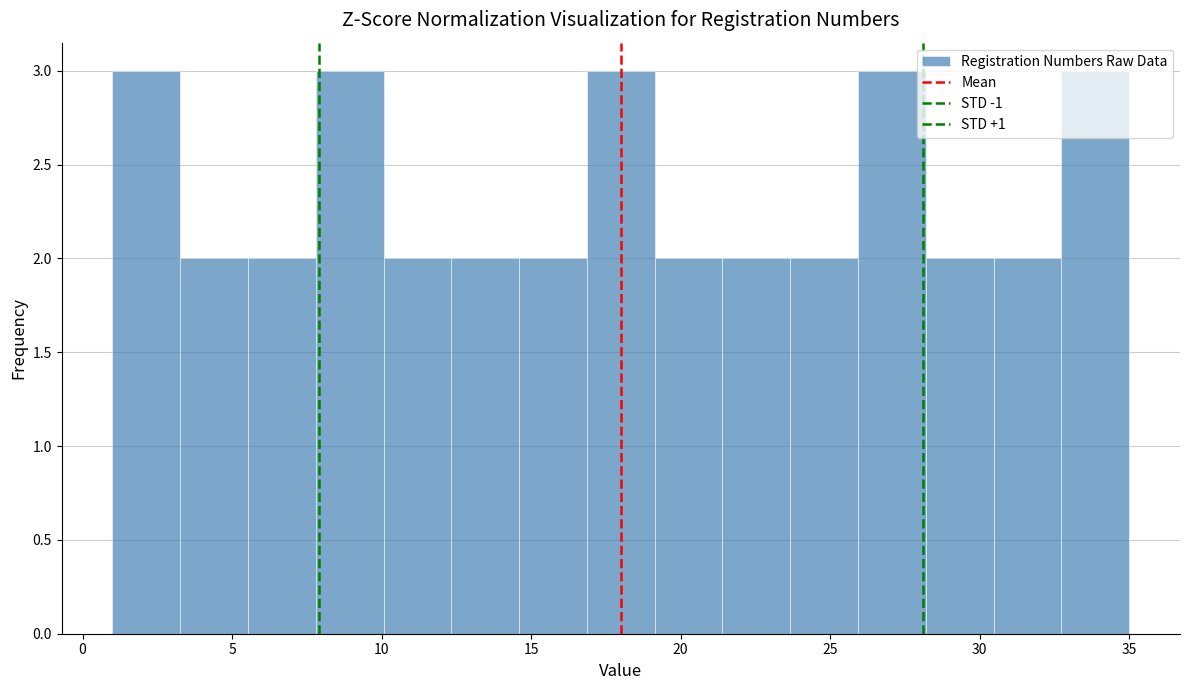

Reading left to right, list every bar in this chart as the range it spans on the x-axis followed by its height. Neither the bar edges nor the heights are printed on the chart, so give them approximately, as read against the axes.

1.0 to 3.5: 3
3.5 to 5.5: 2
5.5 to 8.0: 2
8.0 to 10.0: 3
10.0 to 12.5: 2
12.5 to 14.5: 2
14.5 to 17.0: 2
17.0 to 19.0: 3
19.0 to 21.5: 2
21.5 to 23.5: 2
23.5 to 26.0: 2
26.0 to 28.0: 3
28.0 to 30.5: 2
30.5 to 32.5: 2
32.5 to 35.0: 3